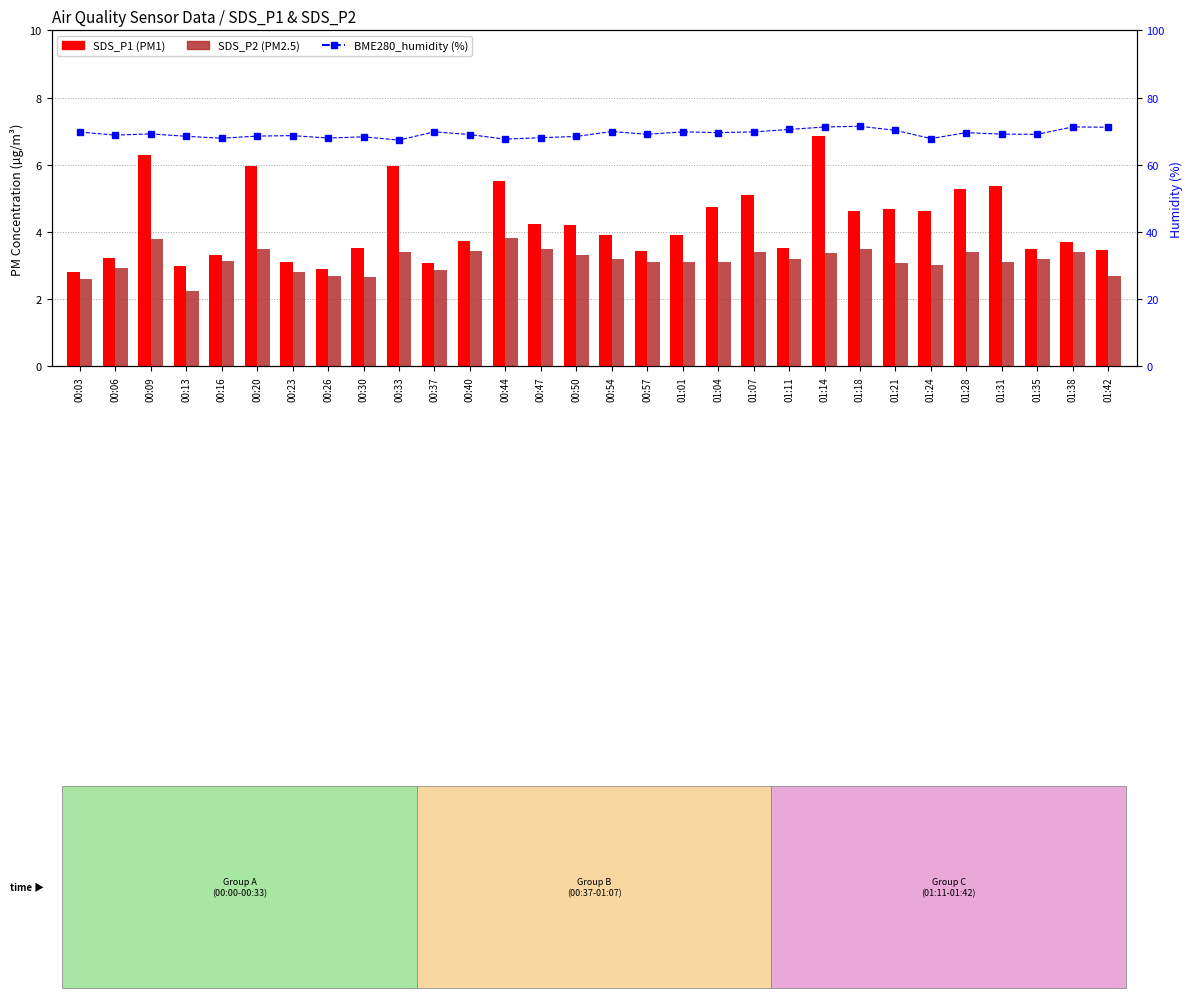

Does the chart contain any negative values?

No